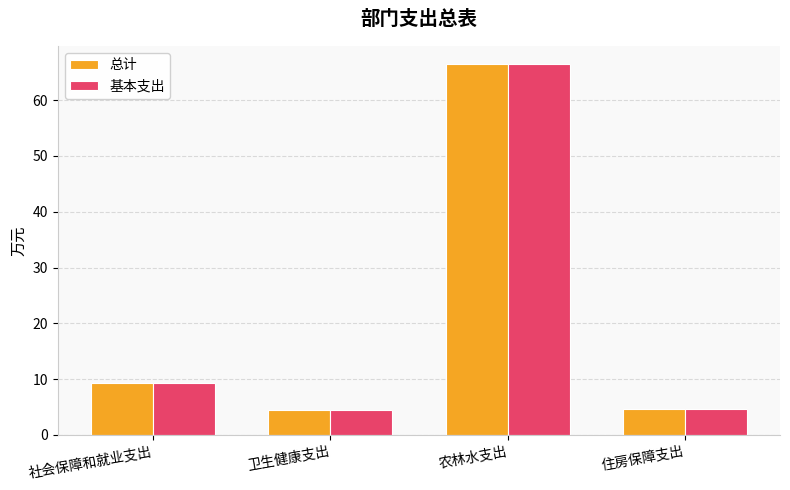

Does the chart contain any negative values?

No